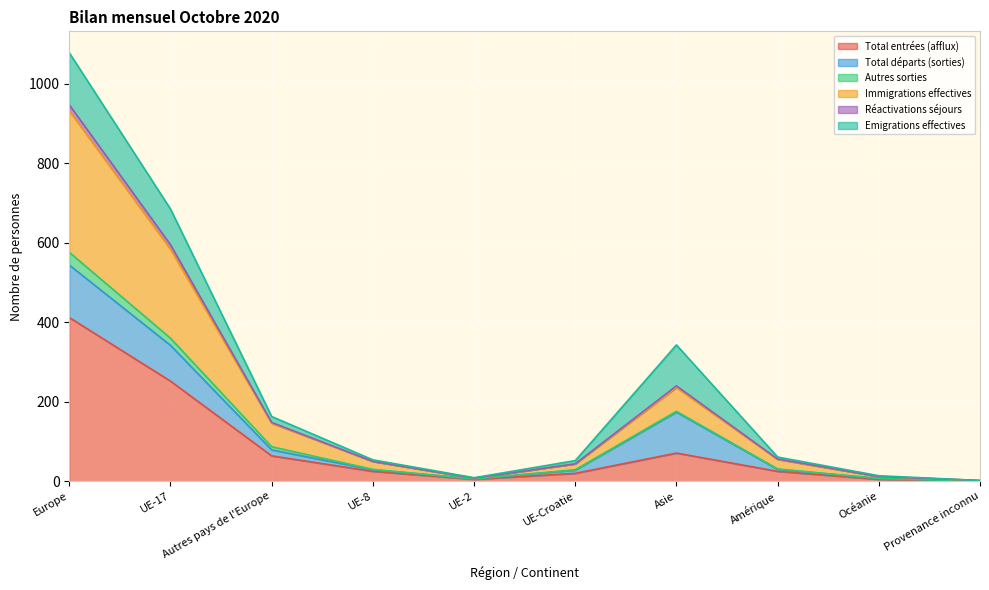

What is the maximum value for Total entrées (afflux)?

412